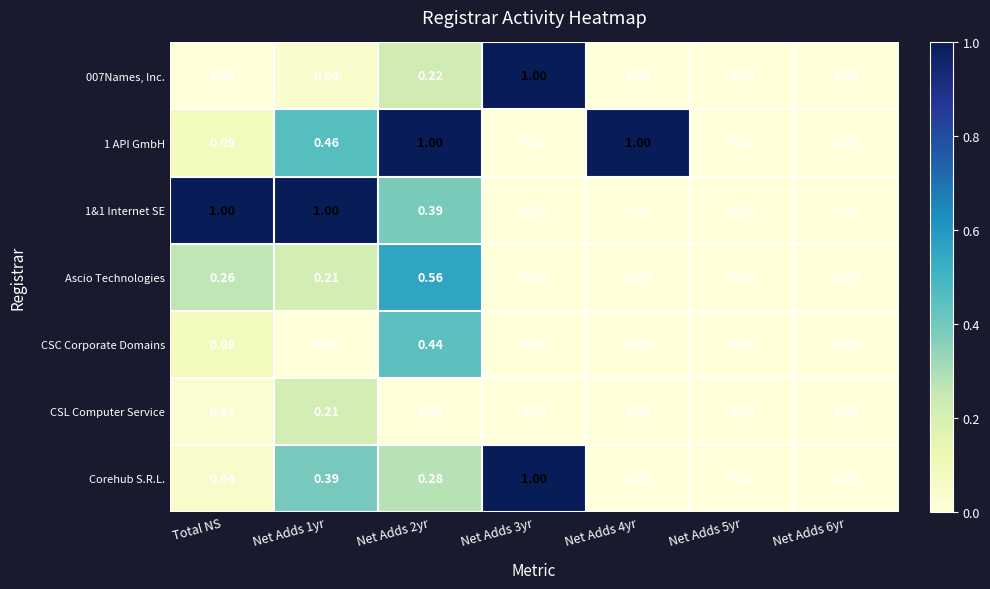

Is the value of Corehub S.R.L. at Net Adds 3yr greater than the value of CSC Corporate Domains at Total NS?

Yes